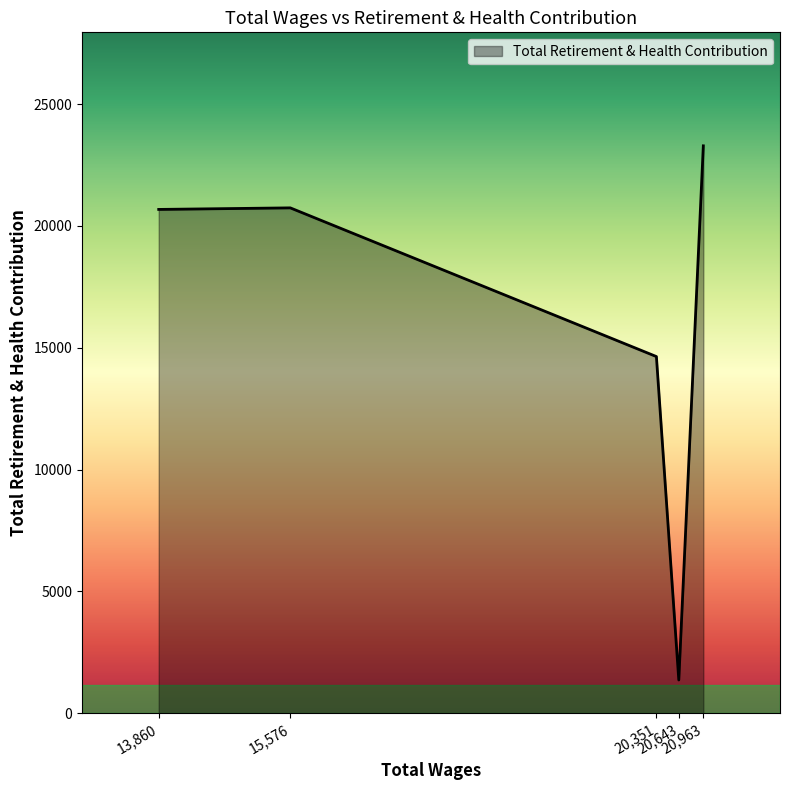

Where is the first local maximum?

15,576